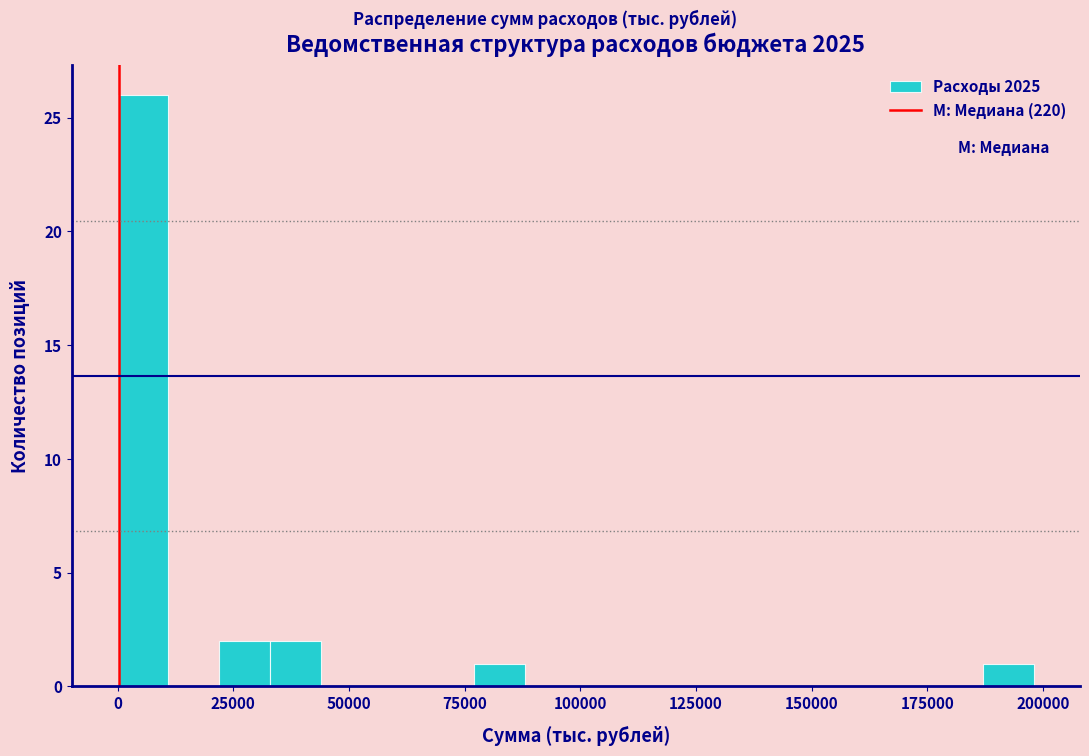

Read against the x-axis, roughly where is the centre of the tallest bar?

5000